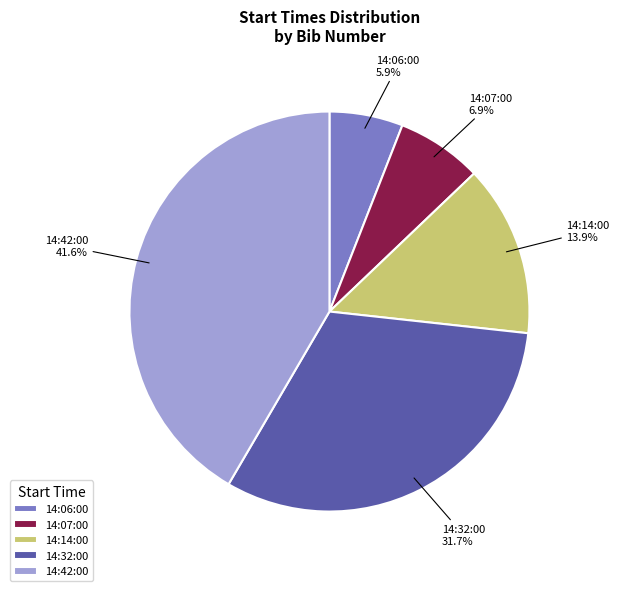

To the nearest percent, what is the combined percentage of 14:32:00 and 14:07:00?

39%